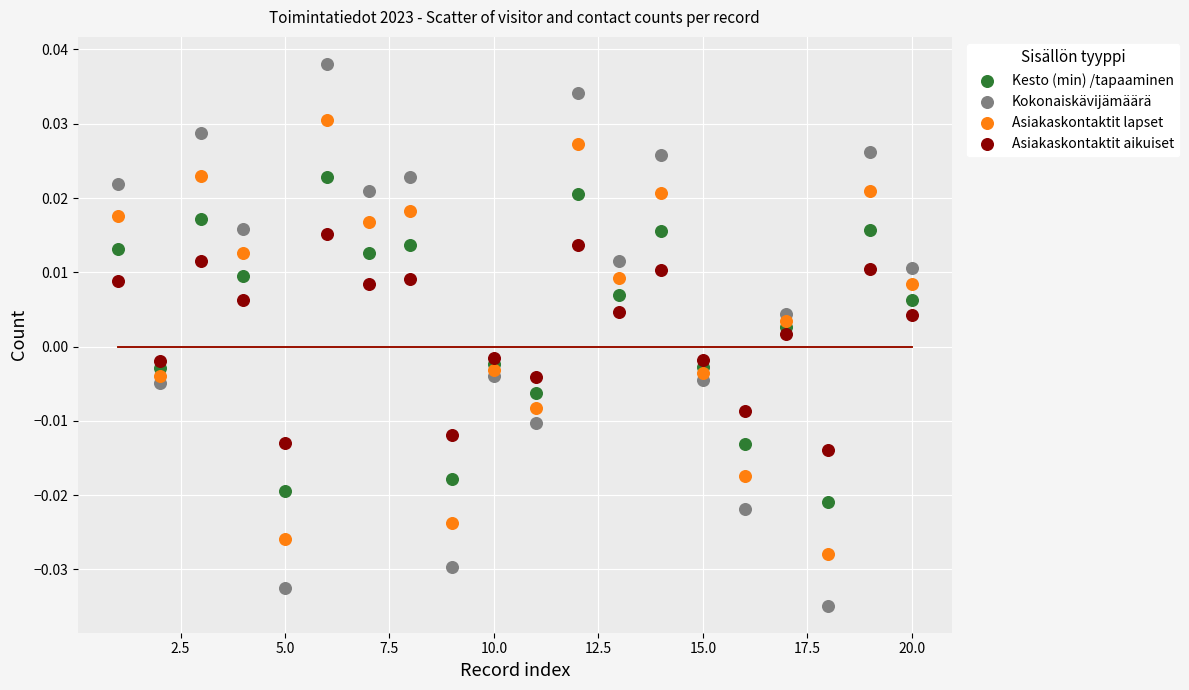

What are all the series names shown in the legend?

Kesto (min) /tapaaminen, Kokonaiskävijämäärä, Asiakaskontaktit lapset, Asiakaskontaktit aikuiset